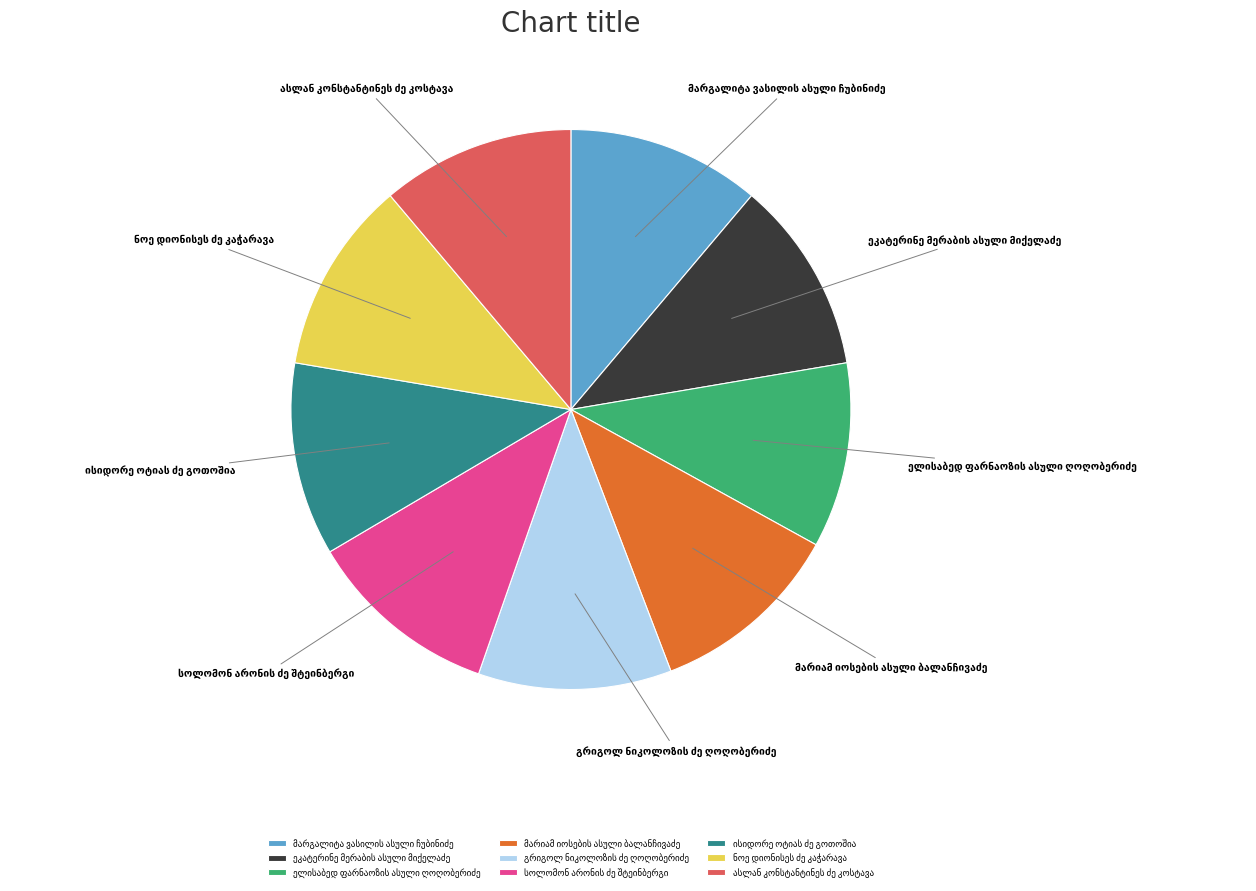

Is there a majority slice in this chart?

No